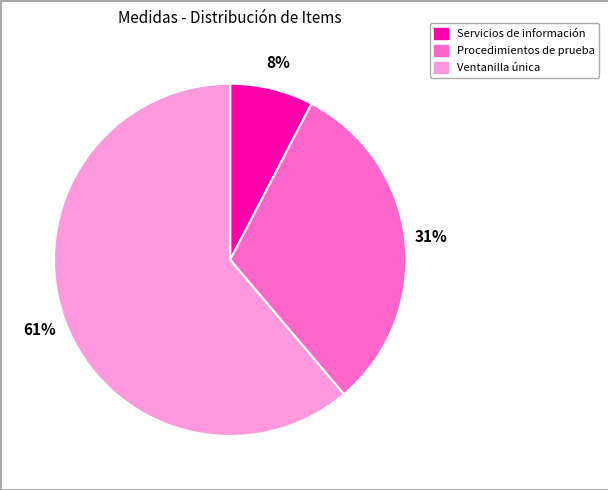

Count the number of slices in the pie.

3